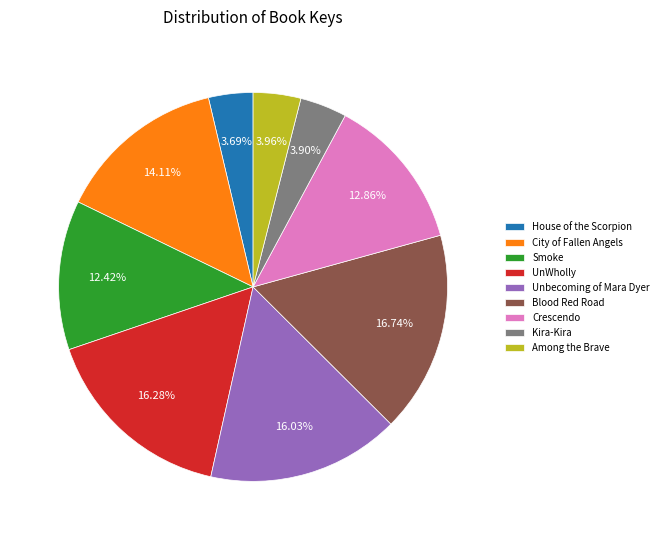

Approximately how many times larger is the value at UnWholly compared to Blood Red Road?

1.0